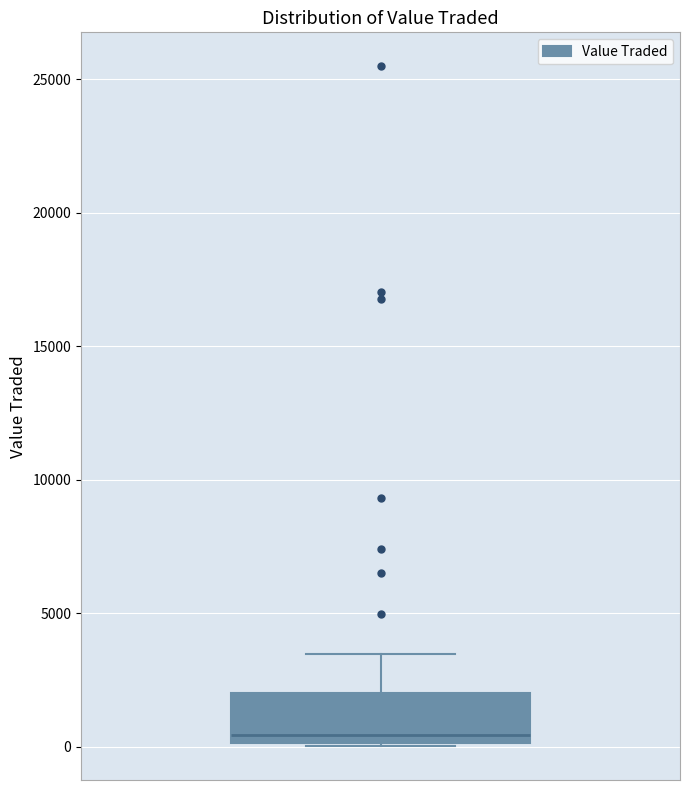

Read this box plot against the y-axis: the position of the median line, the range covered by the box, and the ends of both whiskers. The values are not printed on the chart, so give them approximately, as read against the axis.

median 500, box 0 to 2000, whiskers 0 to 3500